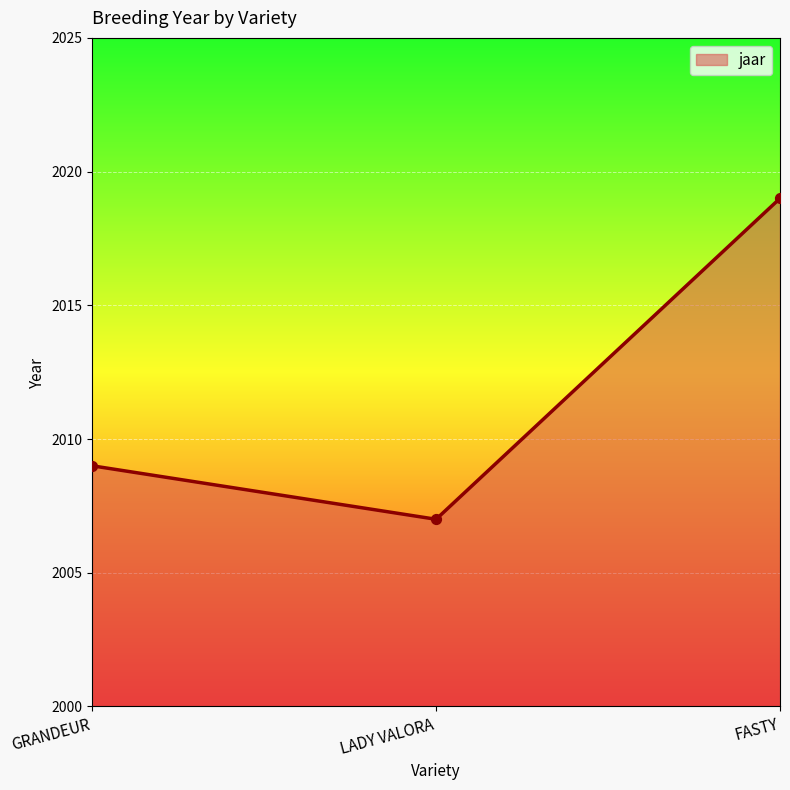

Between FASTY and GRANDEUR, which is larger?

FASTY